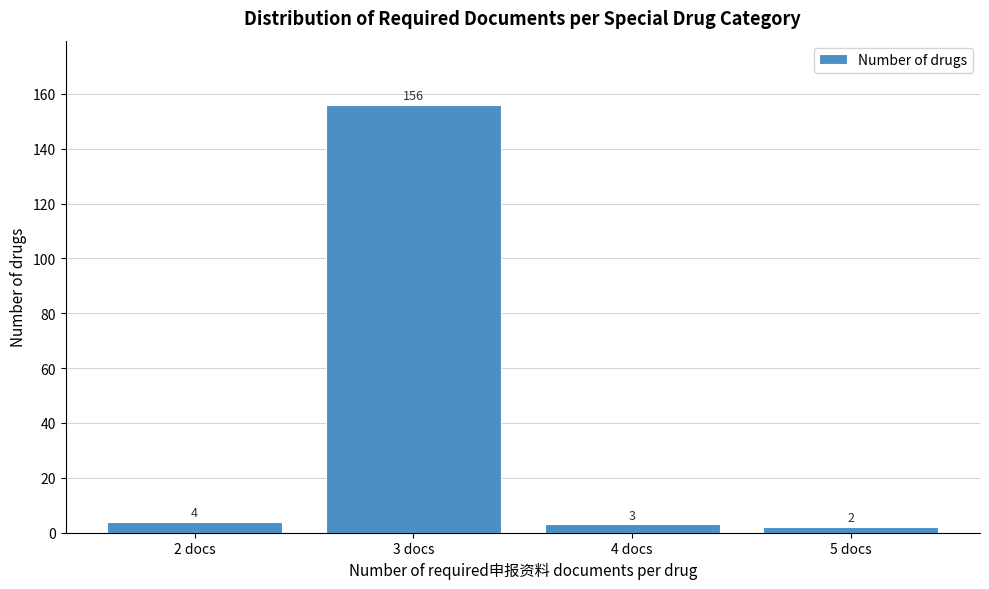

Reading left to right, what are all the values shown in this chart?

2 docs=4	3 docs=156	4 docs=3	5 docs=2